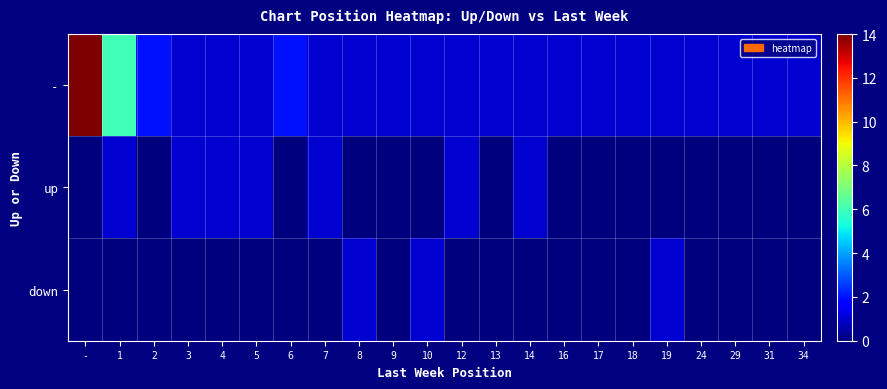

Count the number of data series in this chart.

3